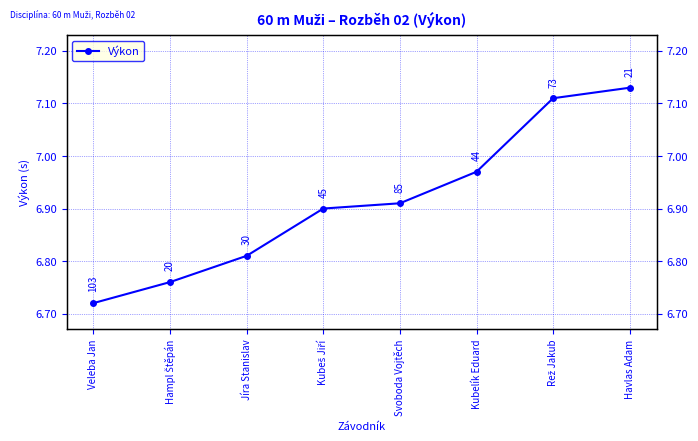

Is it true that the value at Svoboda Vojtěch is 6.9?

True